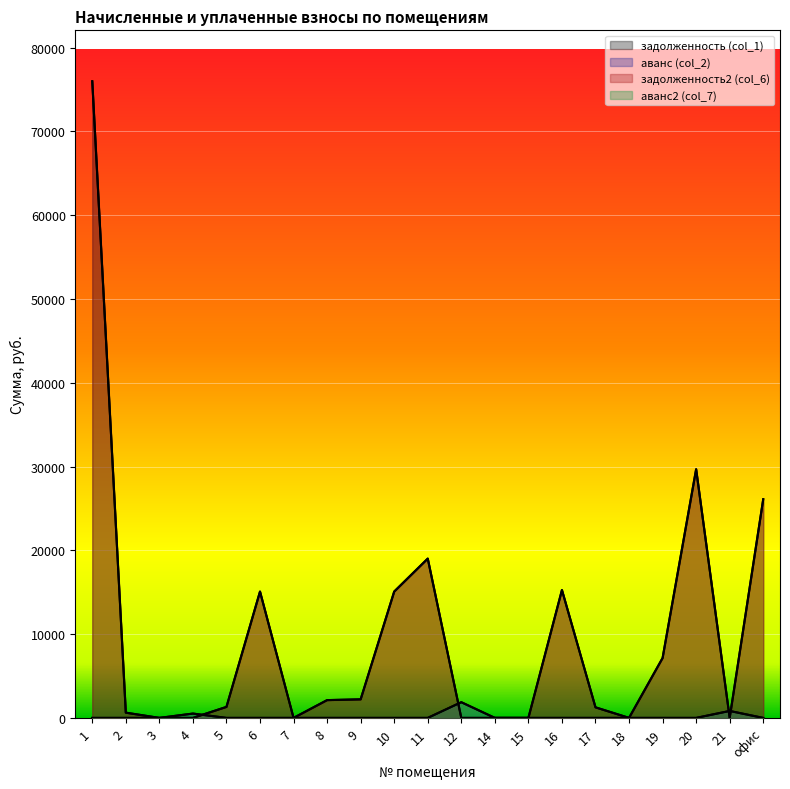

True or false: аванс (col_2) and аванс2 (col_7) cross at least once.

False